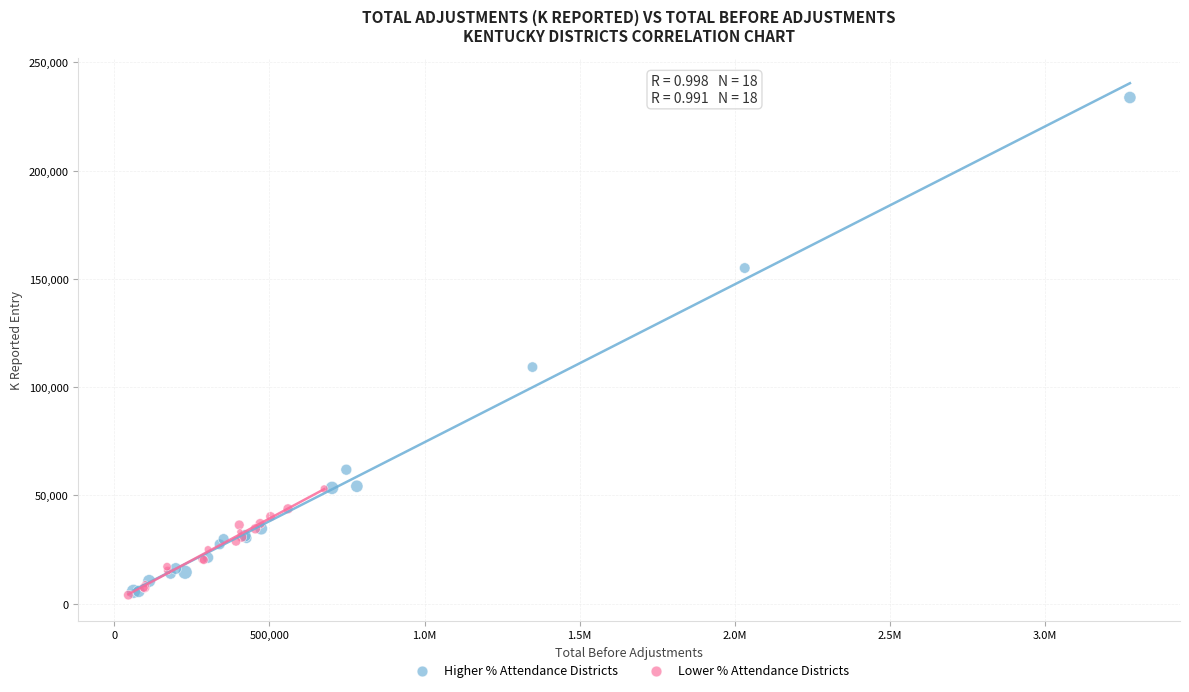

Which series has the largest Y range (max minus min)?

Higher % Attendance Districts